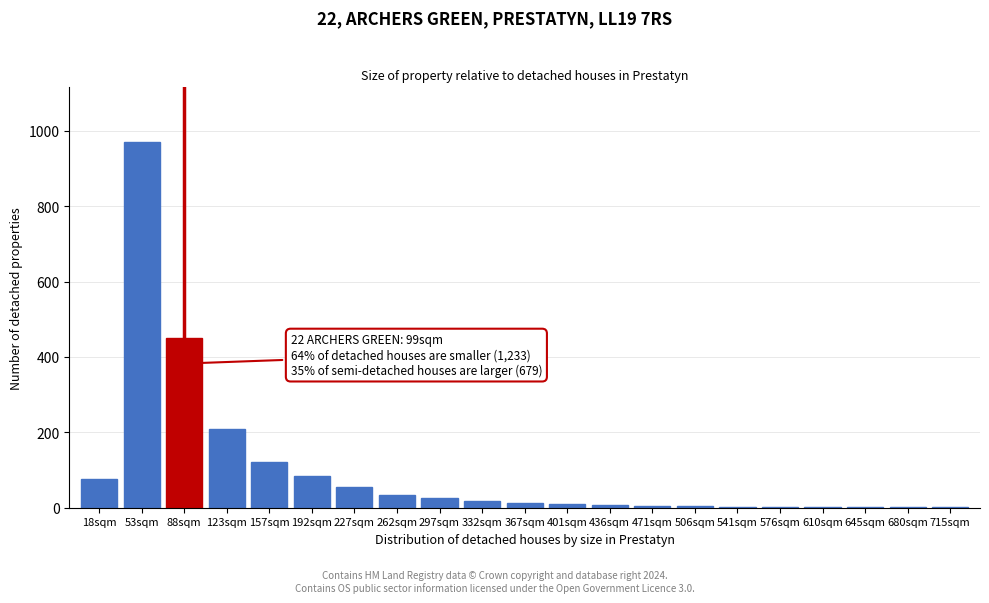

Which label corresponds to the largest value in the chart?

53sqm